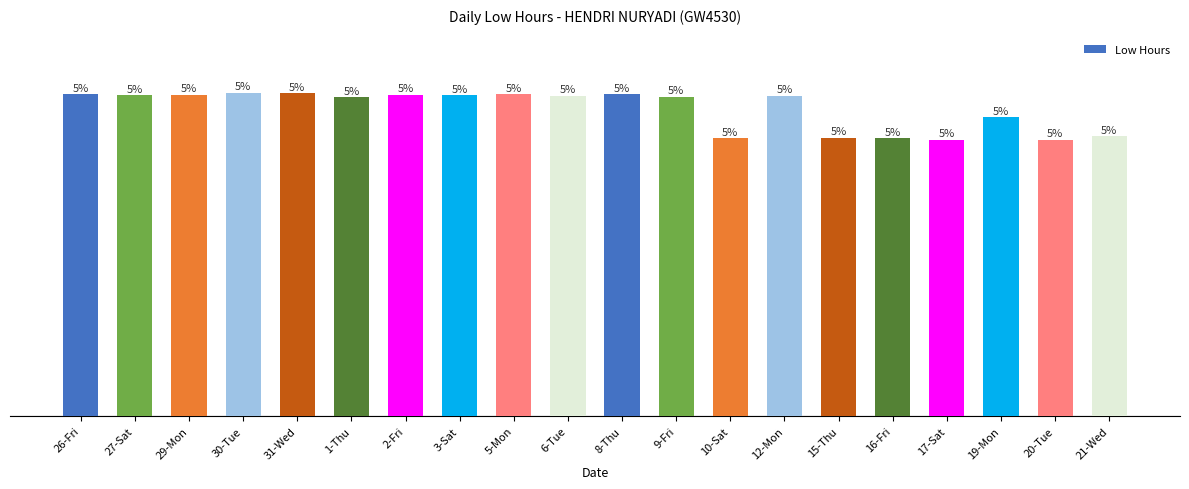

What is the sum of all values?

215.0